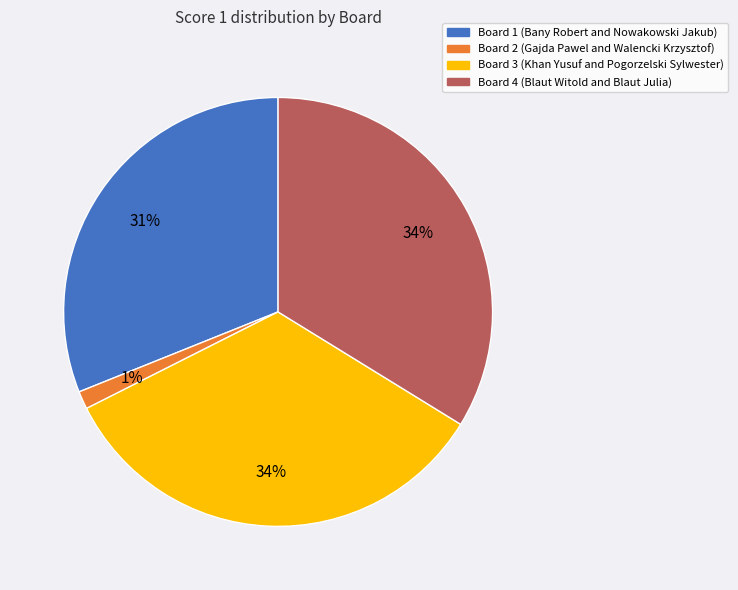

To the nearest percent, what is the combined percentage of Board 3 and Board 2?

35%